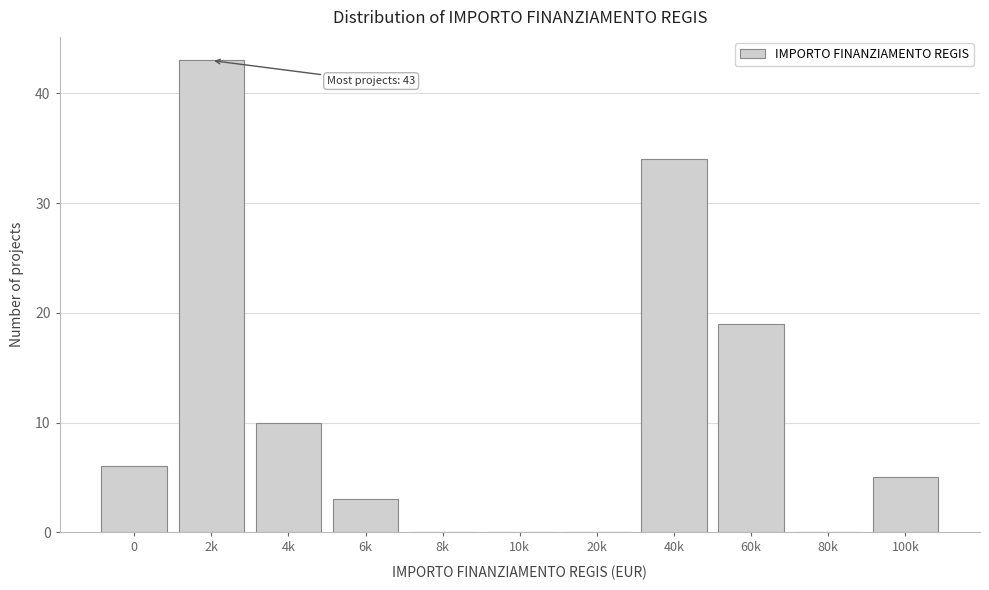

Reading left to right, transcribe all the data shown in this chart.

0=6	2k=43	4k=10	6k=3	8k=0	10k=0	20k=0	40k=34	60k=19	80k=0	100k=5